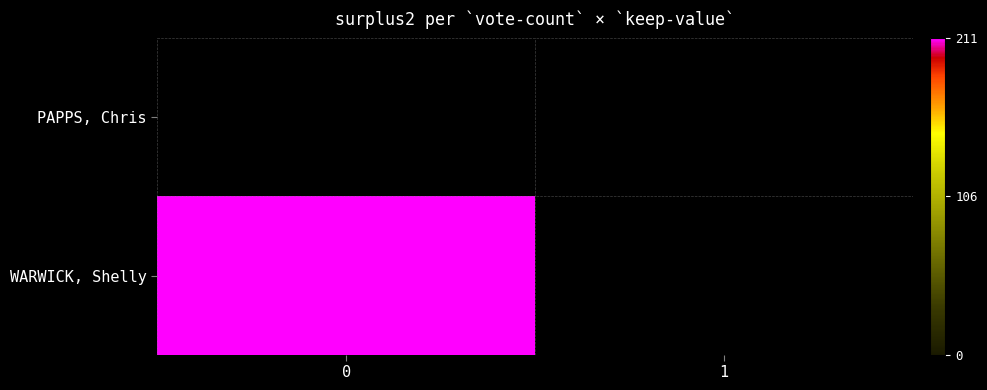

What is the spread (max minus min) of values at 0?

211